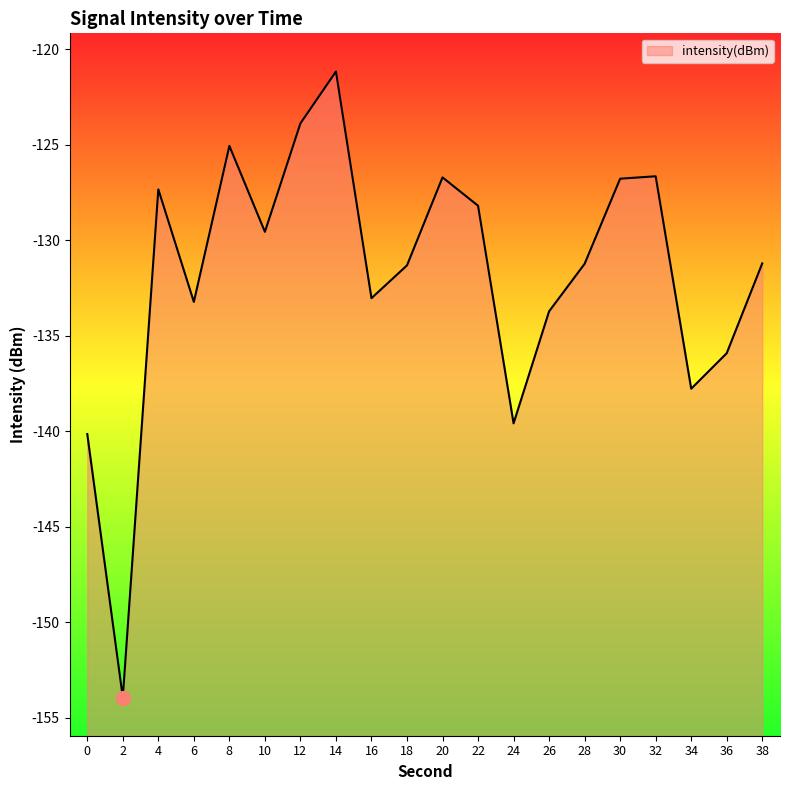

List the labels in order of value, largest first.

14, 12, 8, 32, 20, 30, 4, 22, 10, 38, 28, 18, 16, 6, 26, 36, 34, 24, 0, 2